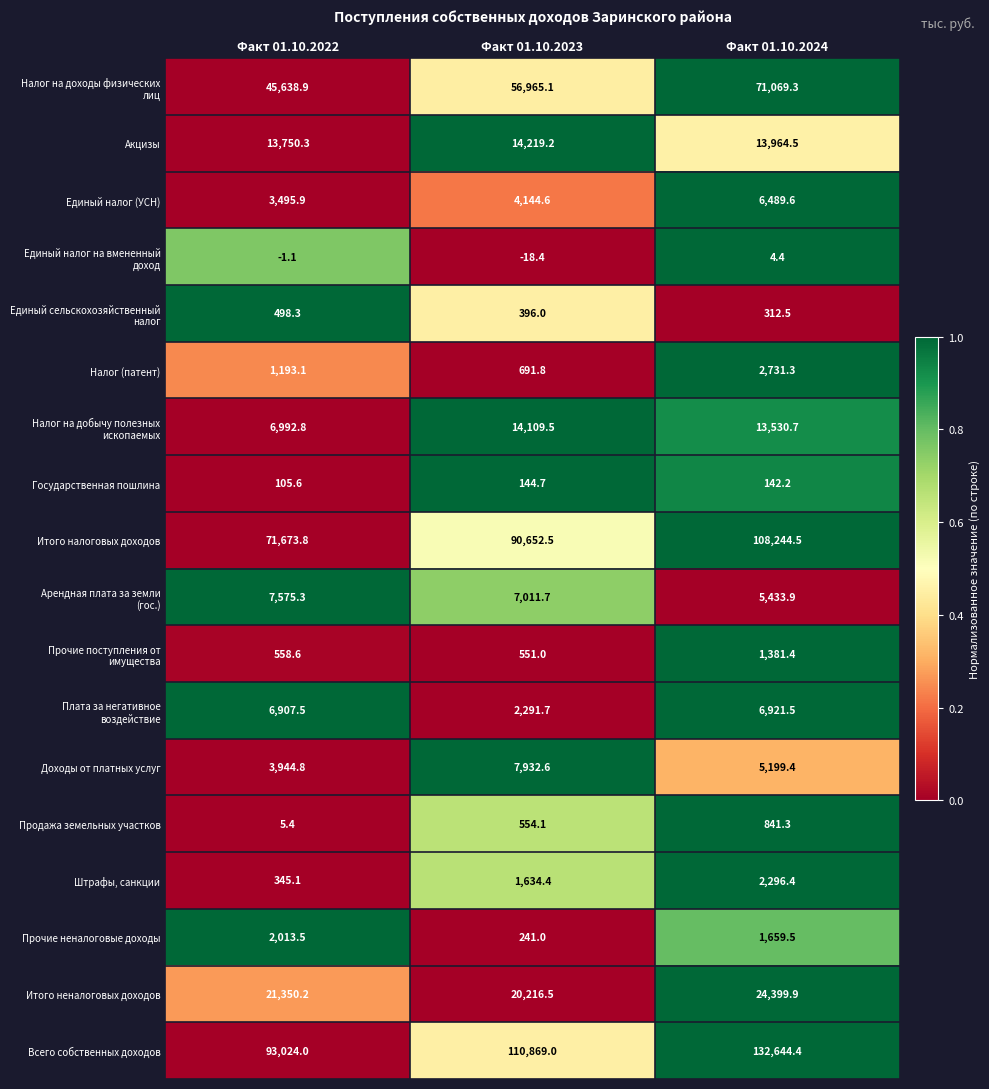

What is the average value of the Всего собственных доходов series?

112179.1